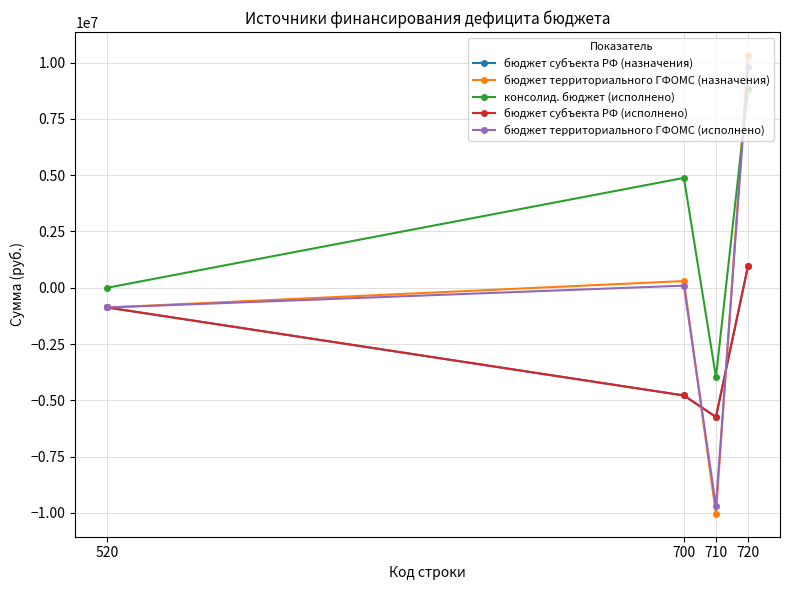

How many lines are shown in the chart?

5